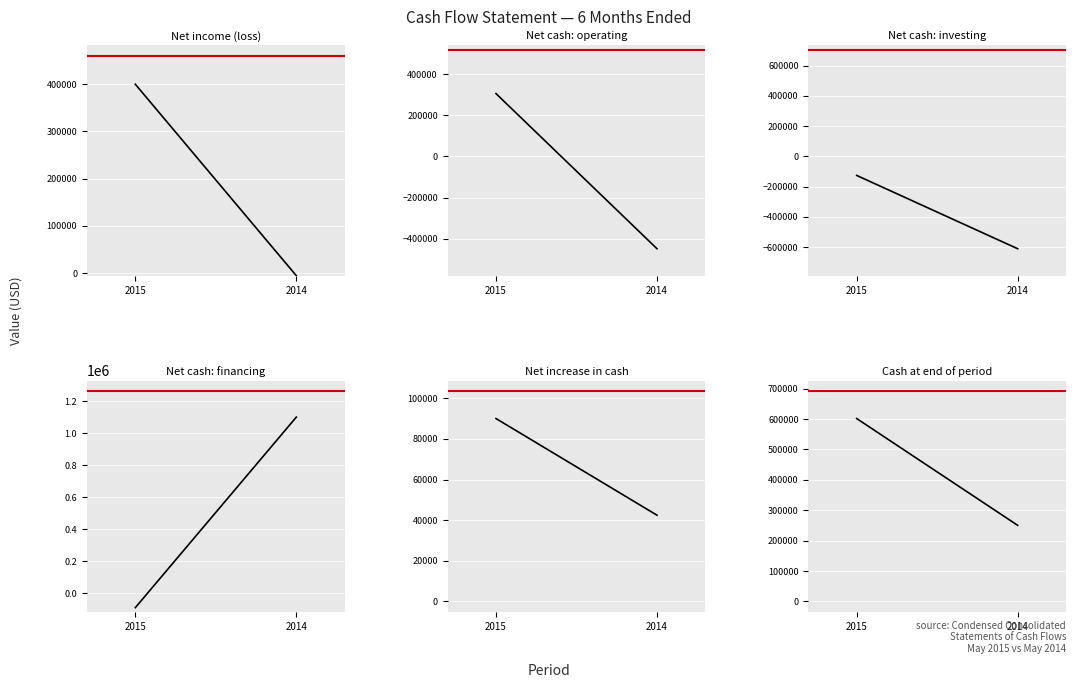

Which series has the largest range (max minus min)?

Net cash: financing